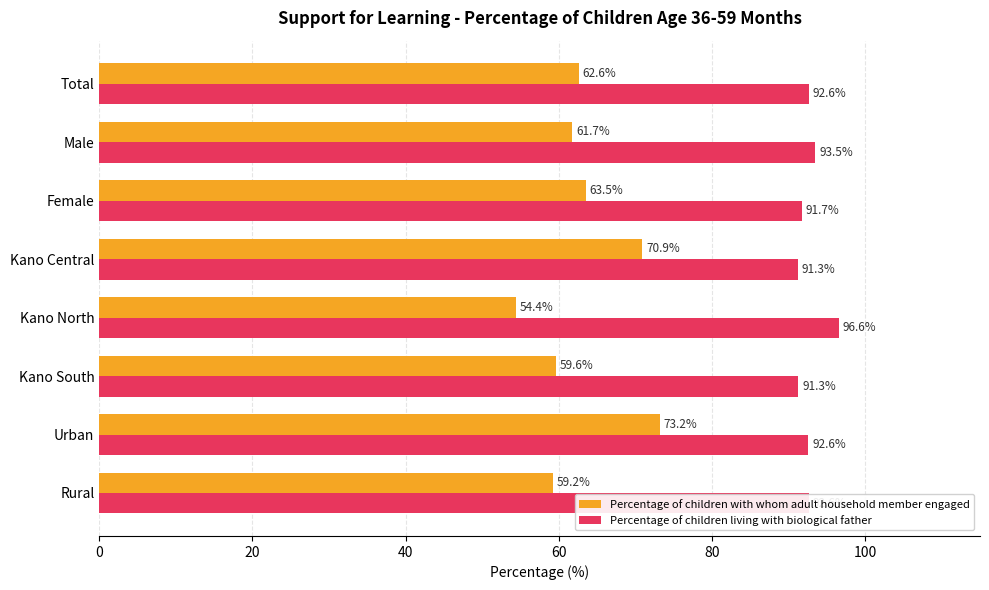

What is the sum of all Percentage of children living with biological father values?

742.2